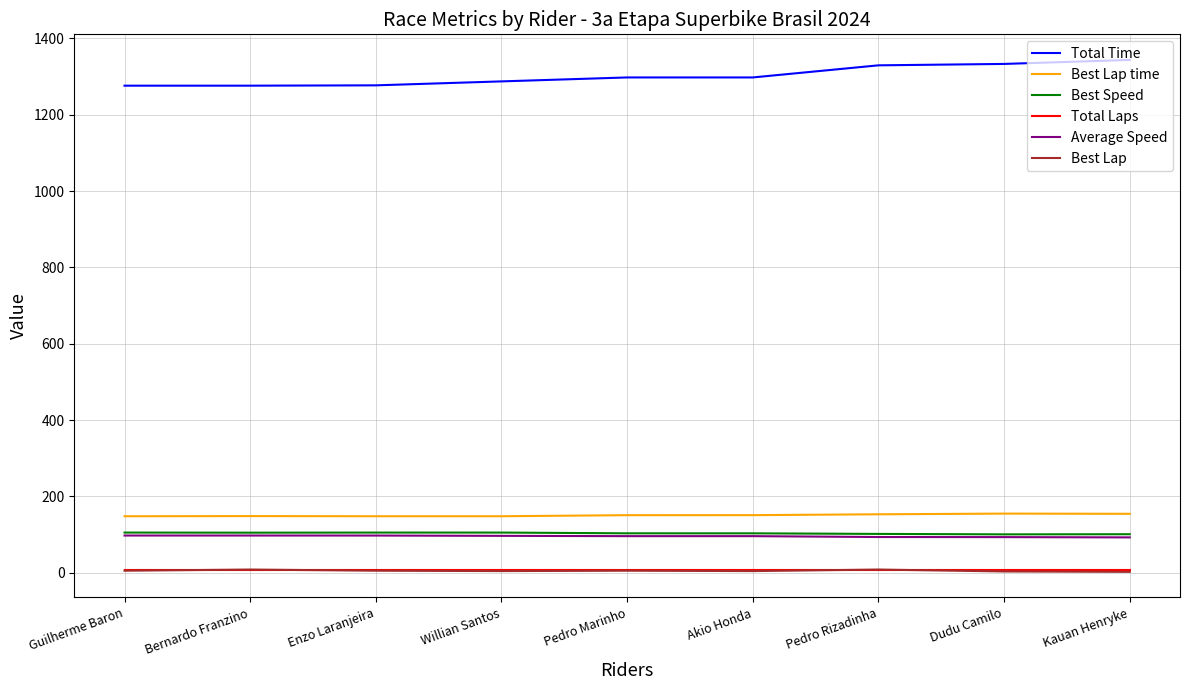

Is the value of Total Time at Guilherme Baron greater than the value of Best Speed at Kauan Henryke?

Yes